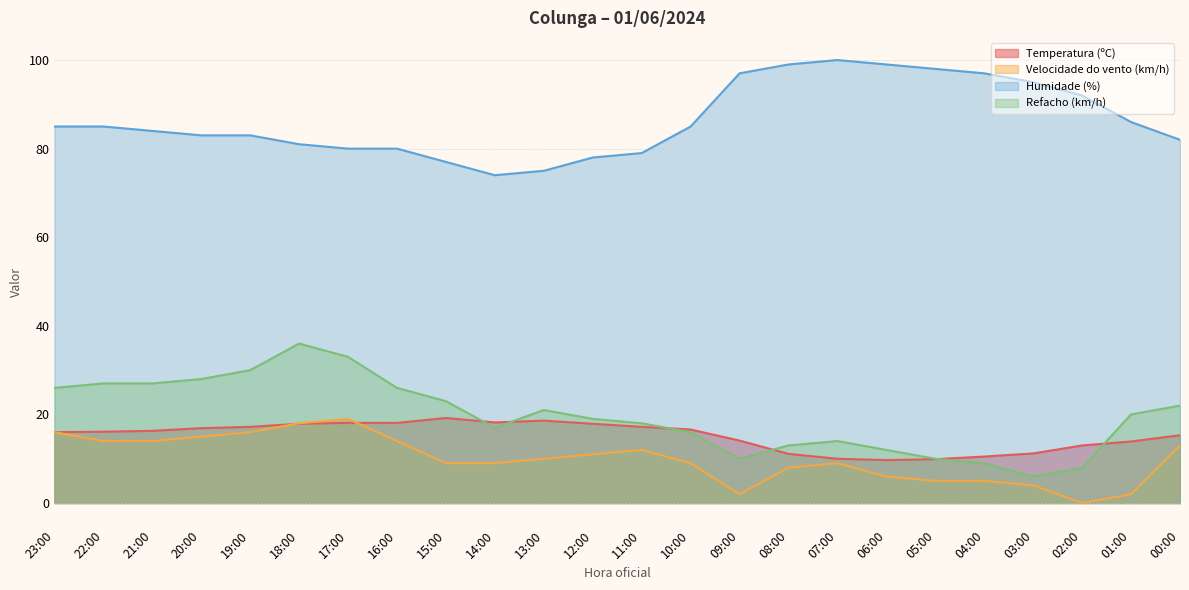

How many lines are shown in the chart?

4